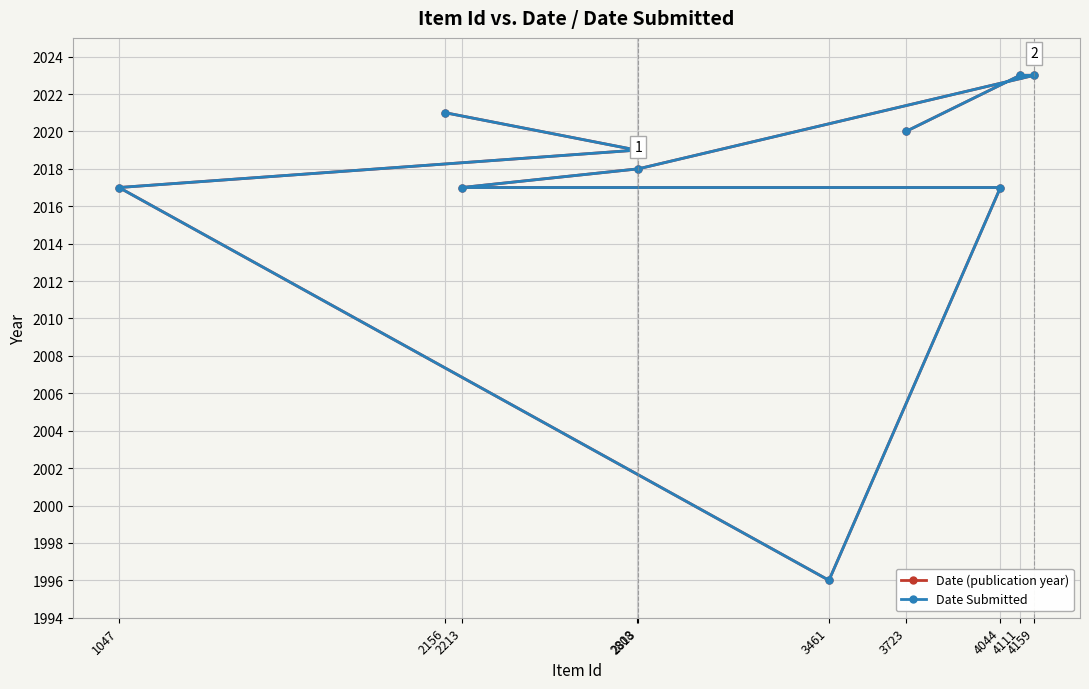

Reading right to left, list all the values displayed in this chart.

Date (publication year): 3723=2020	4111=2023	4159=2023	2813=2018	2213=2017	4044=2017	3461=1996	1047=2017	2808=2019	2156=2021
Date Submitted: 3723=2020	4111=2023	4159=2023	2813=2018	2213=2017	4044=2017	3461=1996	1047=2017	2808=2019	2156=2021